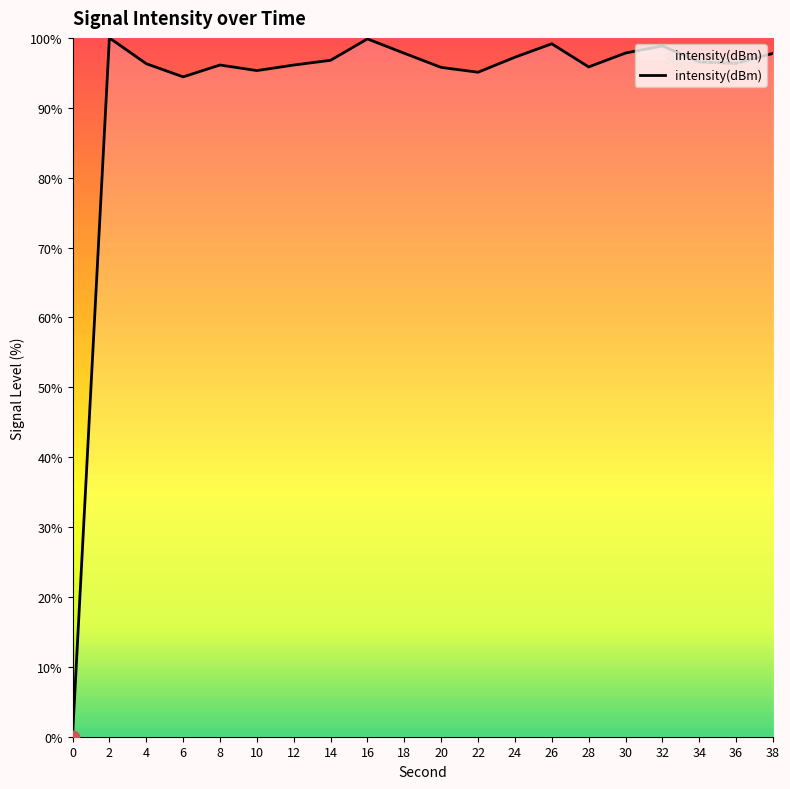

Which has a higher value, 26 or 0?

26